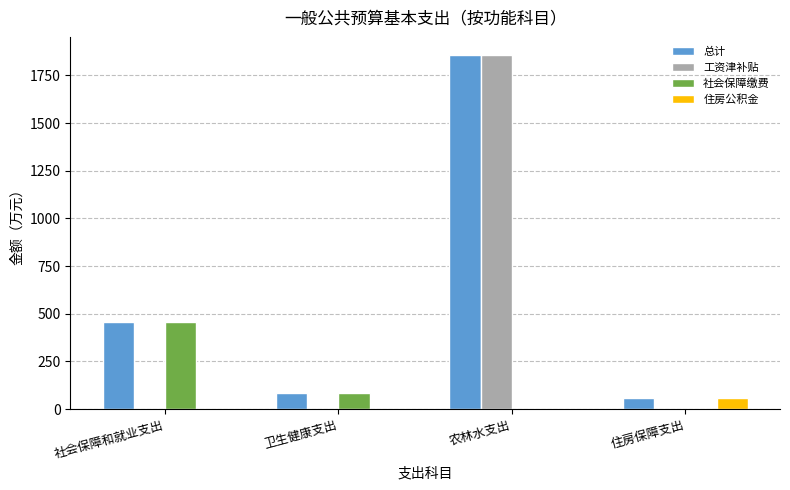

How many categories are shown in the chart?

4